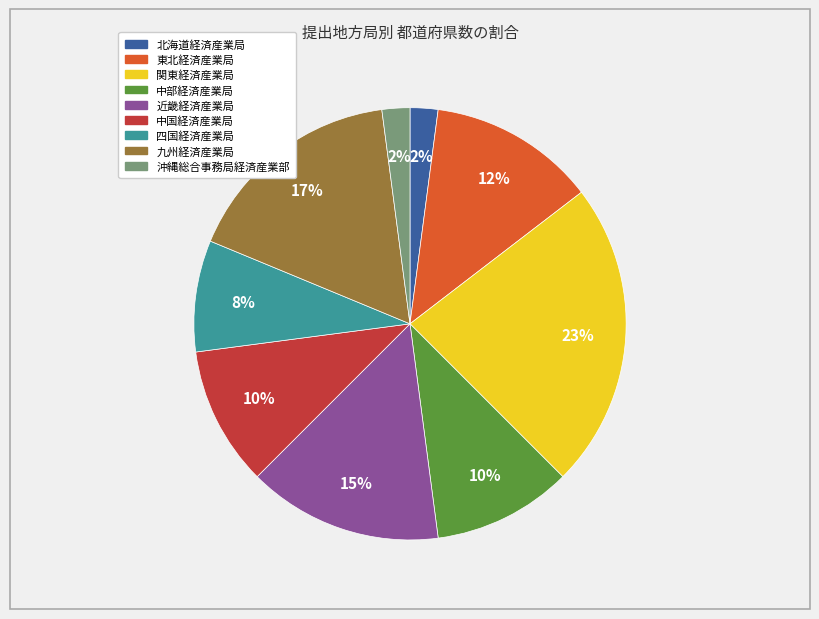

Is it true that 関東経済産業局 is 23% of the pie?

True